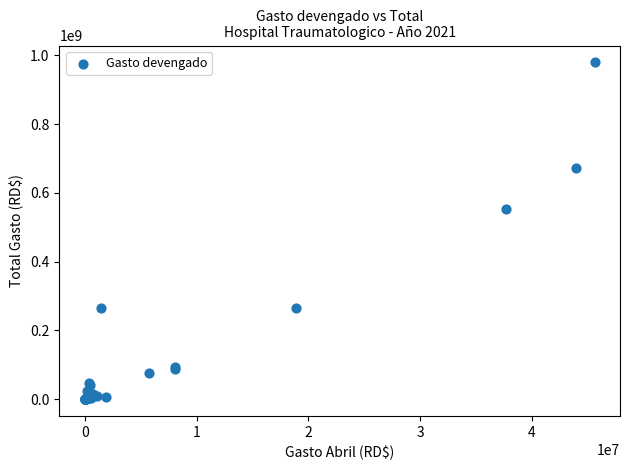

What Y value in the scatter plot is closest to 489916761?

551999058.9